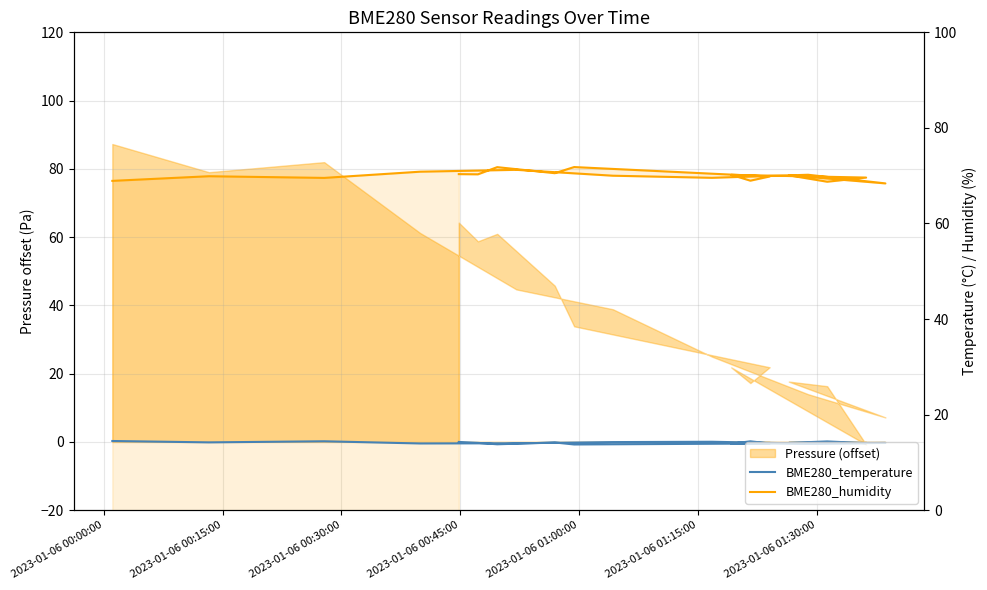

True or false: BME280_temperature and BME280_humidity intersect in this chart.

False